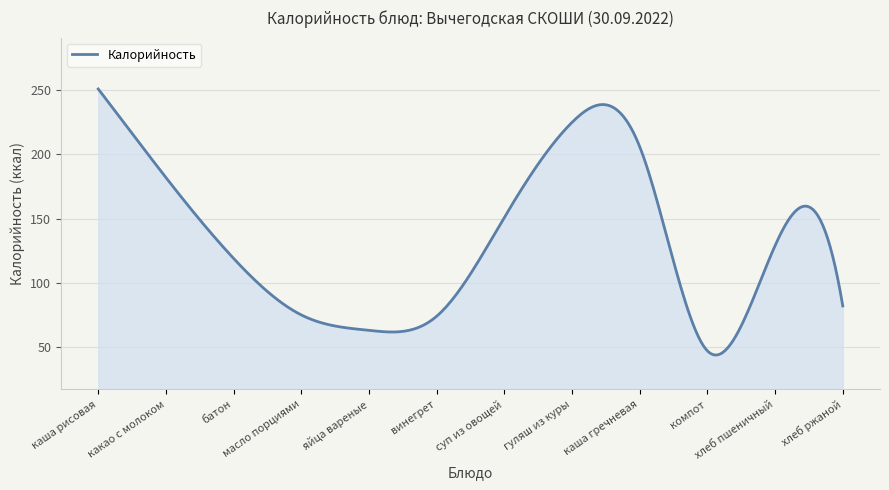

What is the greatest value displayed?

251.0